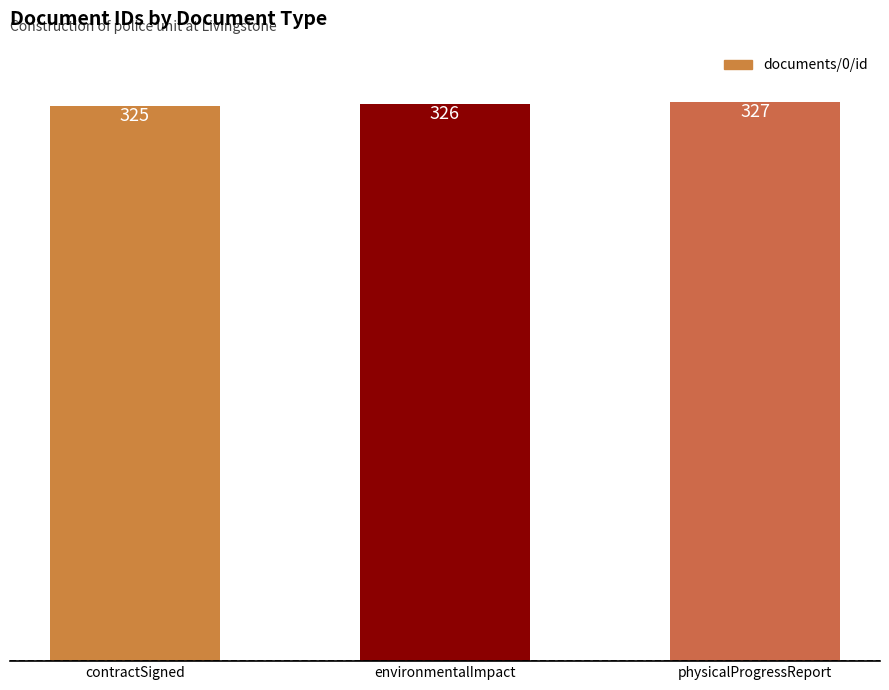

Which category has the highest value across all series?

physicalProgressReport